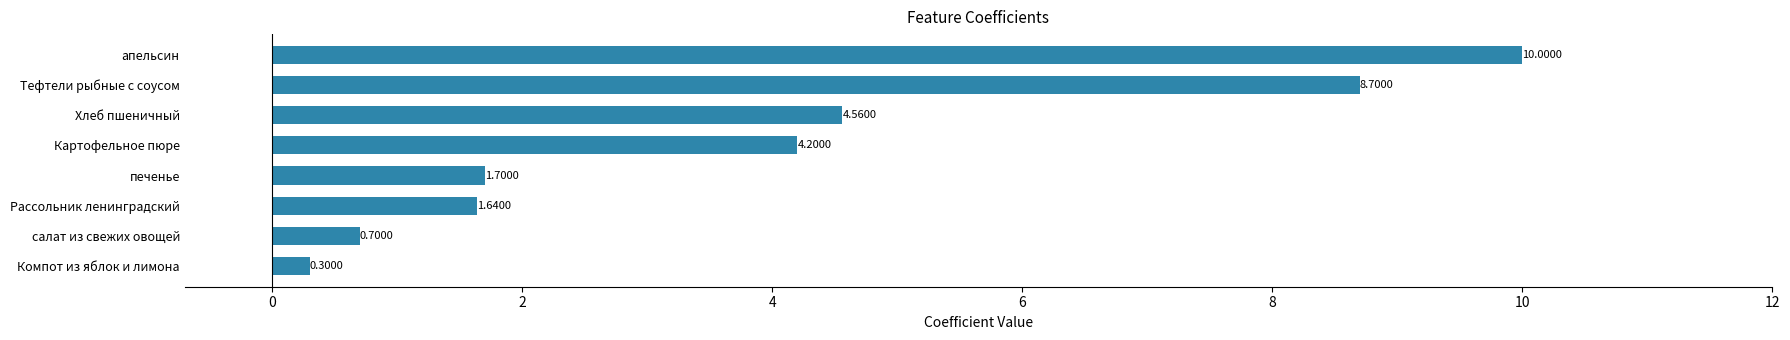

Rank the categories by value from lowest to highest.

Компот из яблок и лимона, салат из свежих овощей, Рассольник ленинградский, печенье, Картофельное пюре, Хлеб пшеничный, Тефтели рыбные с соусом, апельсин